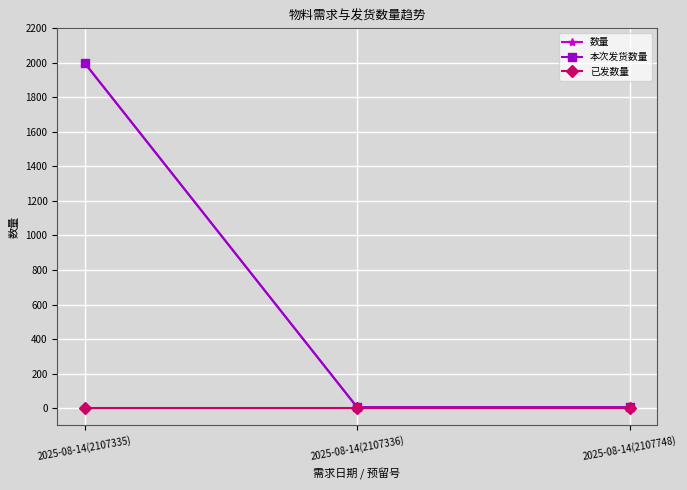

What position from the left is 2025-08-14(2107336)?

2